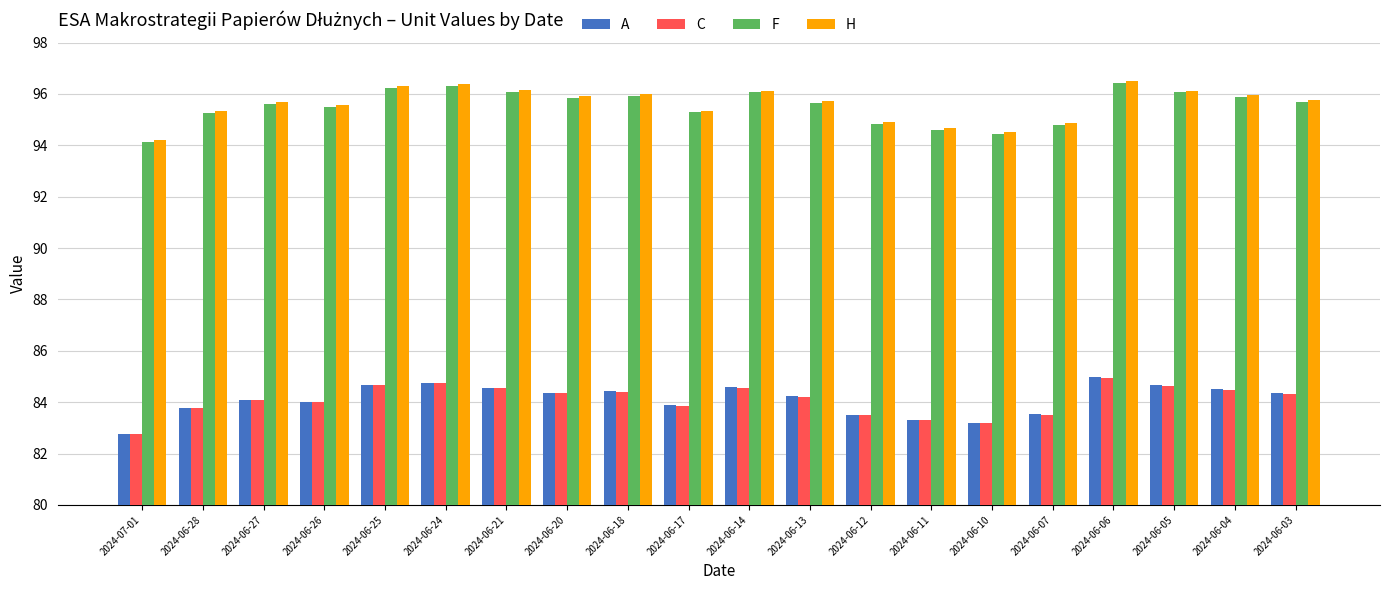

Between 2024-06-26 and 2024-06-20, which series saw the biggest shift?

H